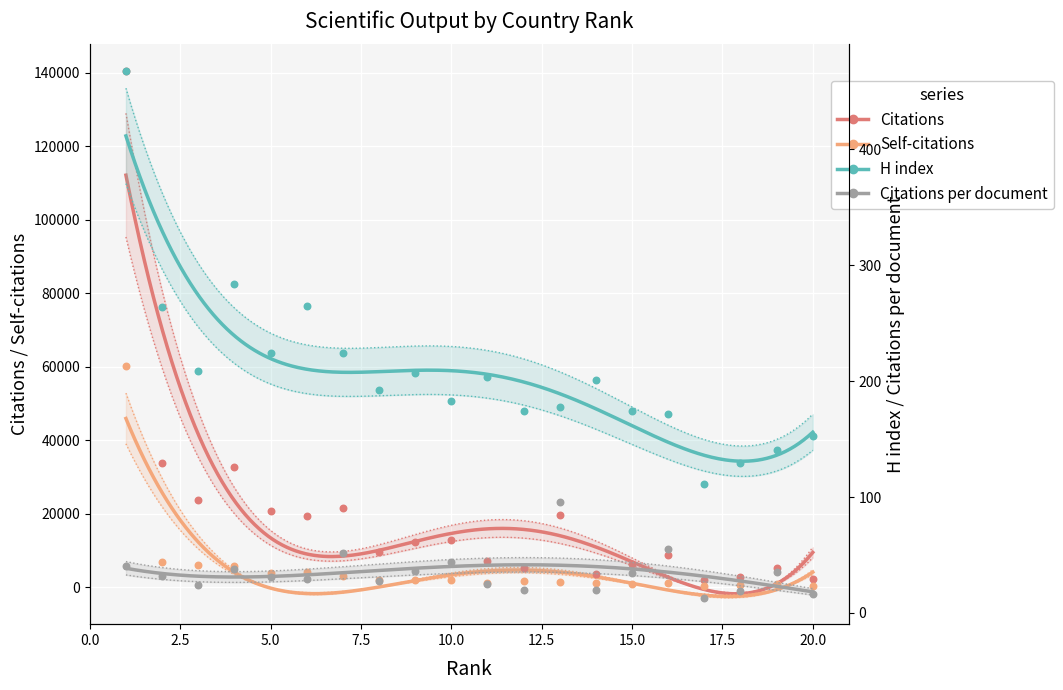

Which series has the largest total across all categories?

Citations